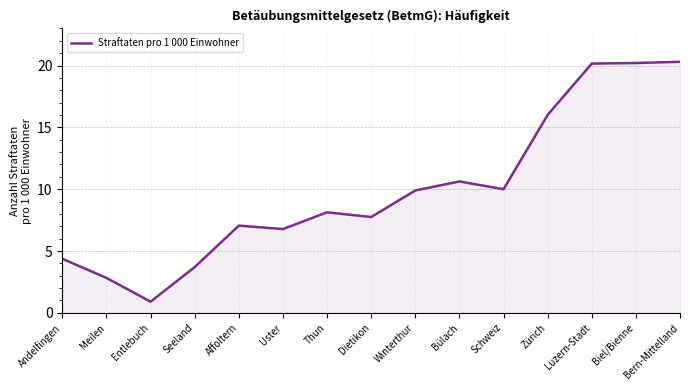

The chart shows a value of 5.6 at Thun. True or false?

False